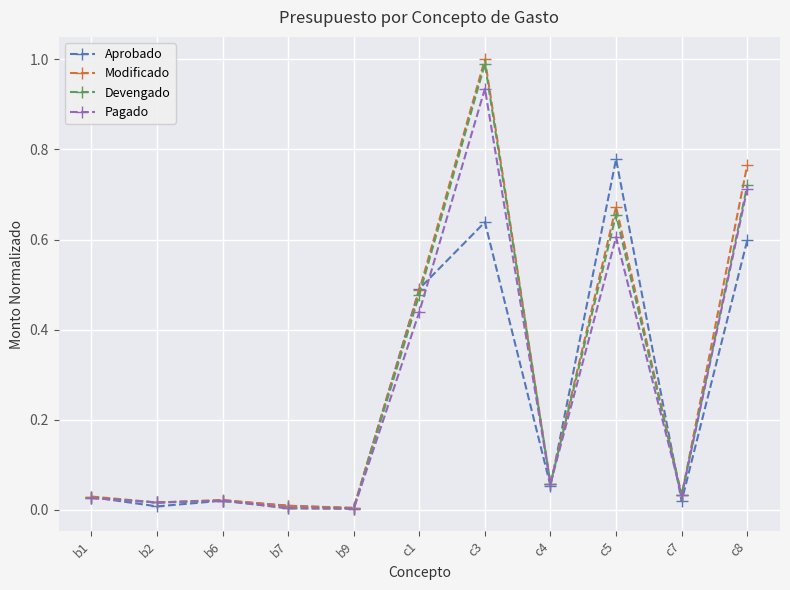

Which category has the highest value across all series?

c3